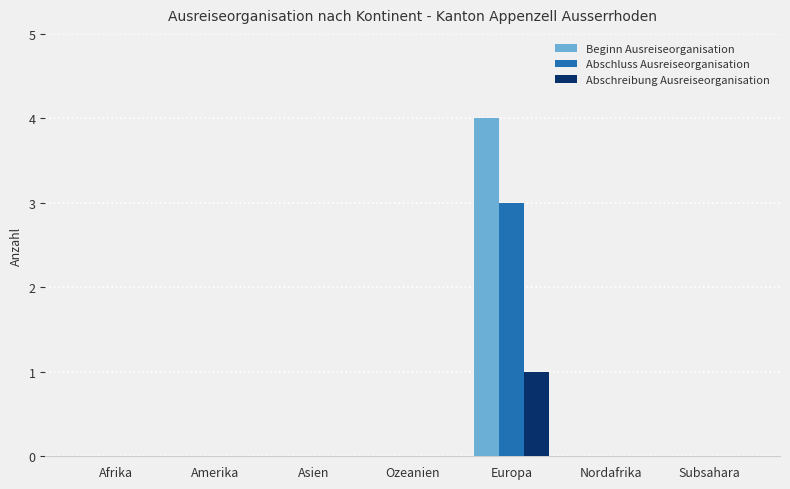

What are all the series names shown in the legend?

Beginn Ausreiseorganisation, Abschluss Ausreiseorganisation, Abschreibung Ausreiseorganisation